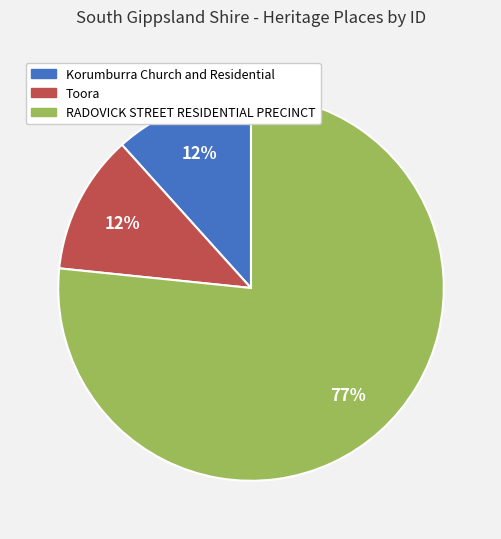

Which category accounts for the majority?

RADOVICK STREET RESIDENTIAL PRECINCT